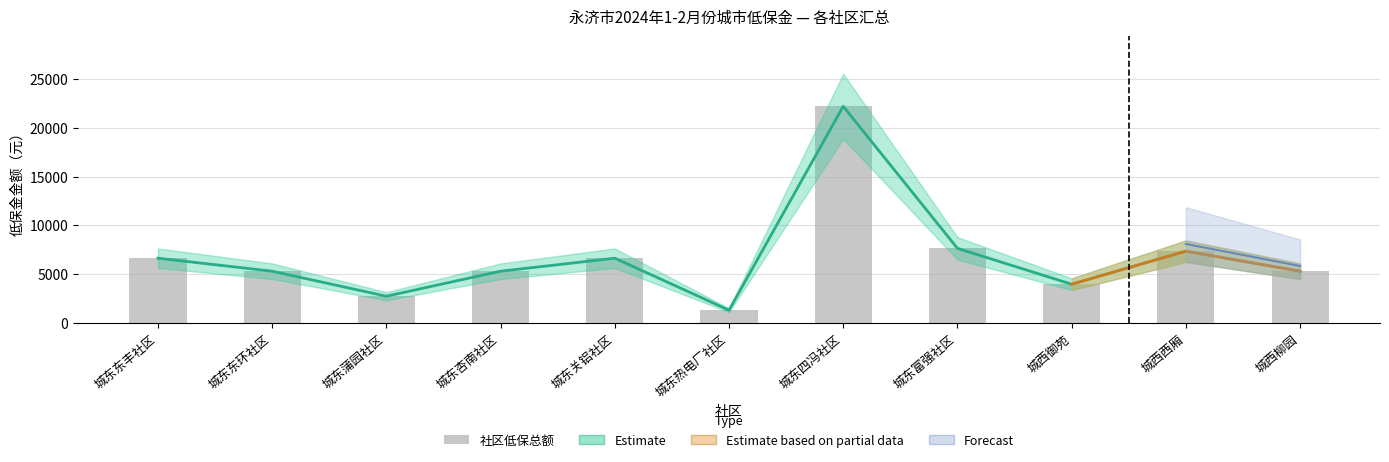

Which category has the highest value across all series?

城东四冯社区